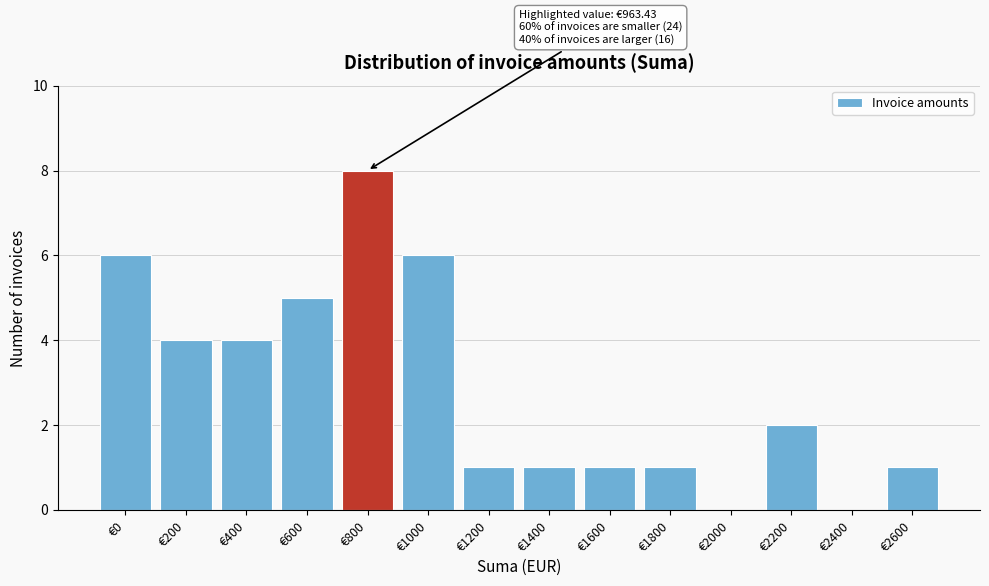

Reading right to left, list all the values displayed in this chart.

€2600=1	€2400=0	€2200=2	€2000=0	€1800=1	€1600=1	€1400=1	€1200=1	€1000=6	€800=8	€600=5	€400=4	€200=4	€0=6